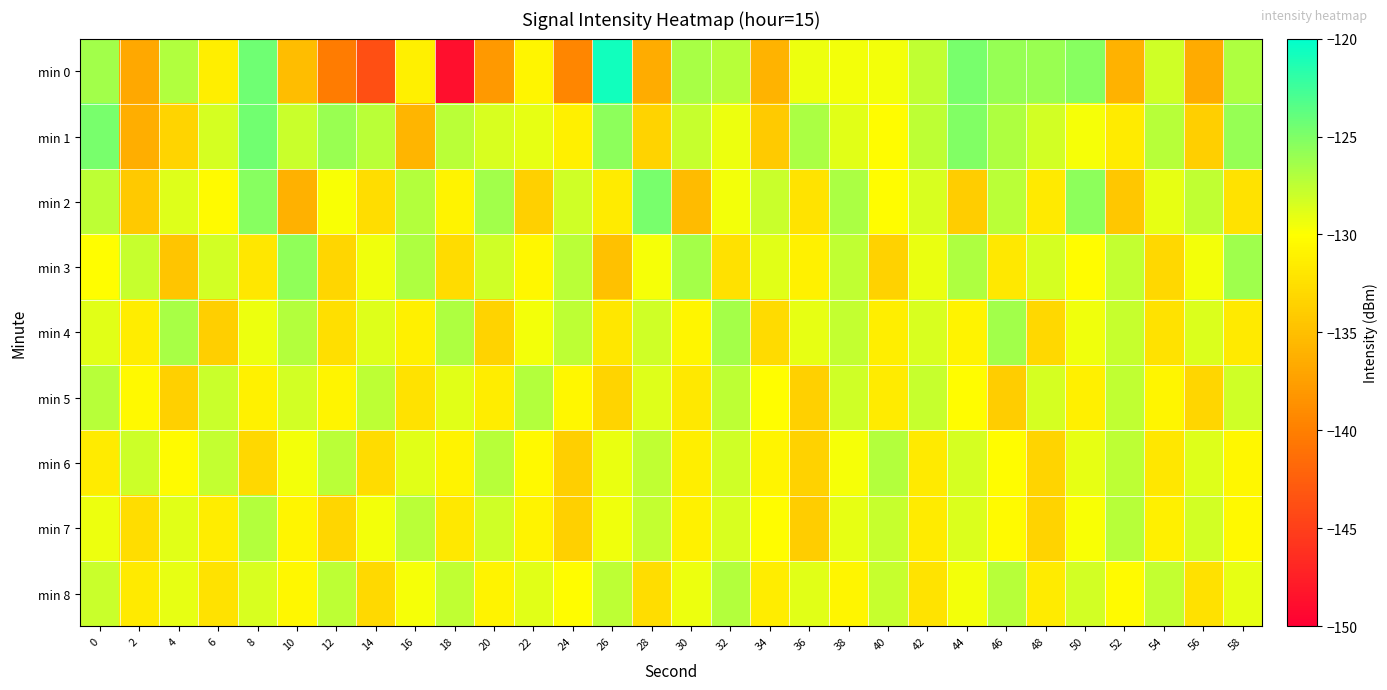

Which series changed the most between 42 and 52?

row_0